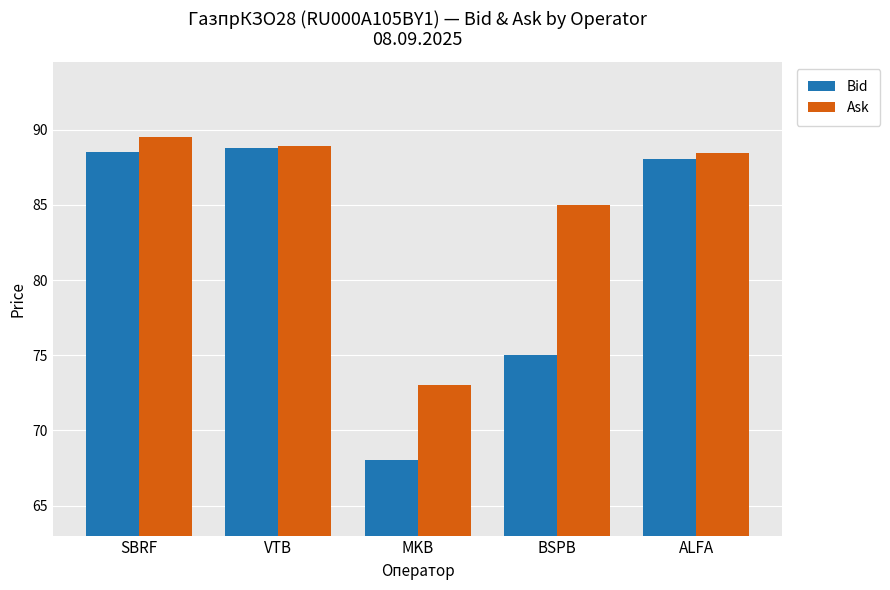

At which label is Bid closest to 78?

BSPB